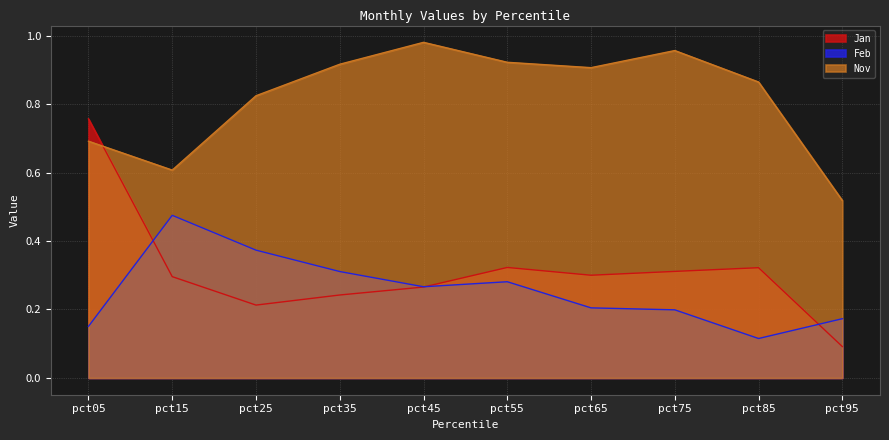

In Nov, how many points are higher than both neighbors (excluding endpoints)?

2